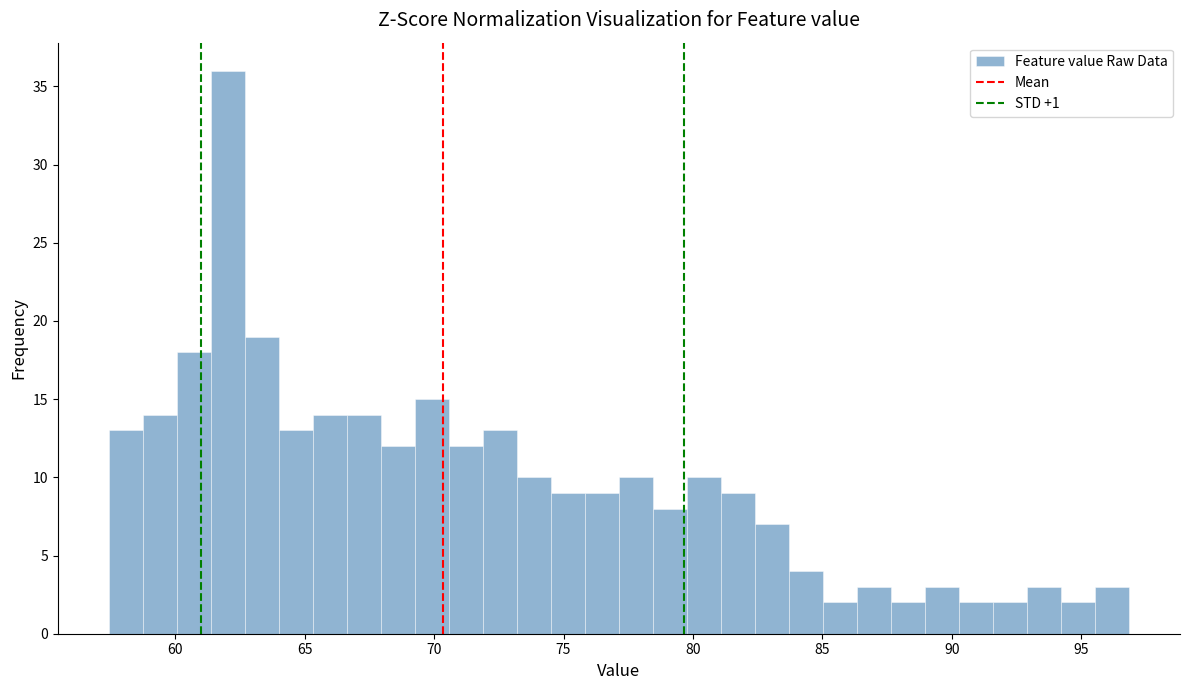

Read against the x-axis, roughly where is the centre of the tallest bar?

62.0